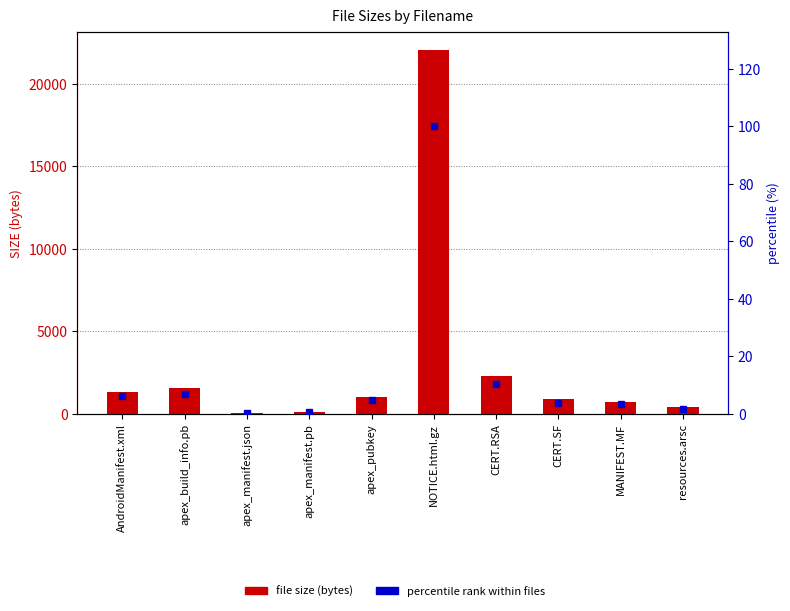

What is the value of the file size (bytes) bar at the 2nd from the left?

1555.0